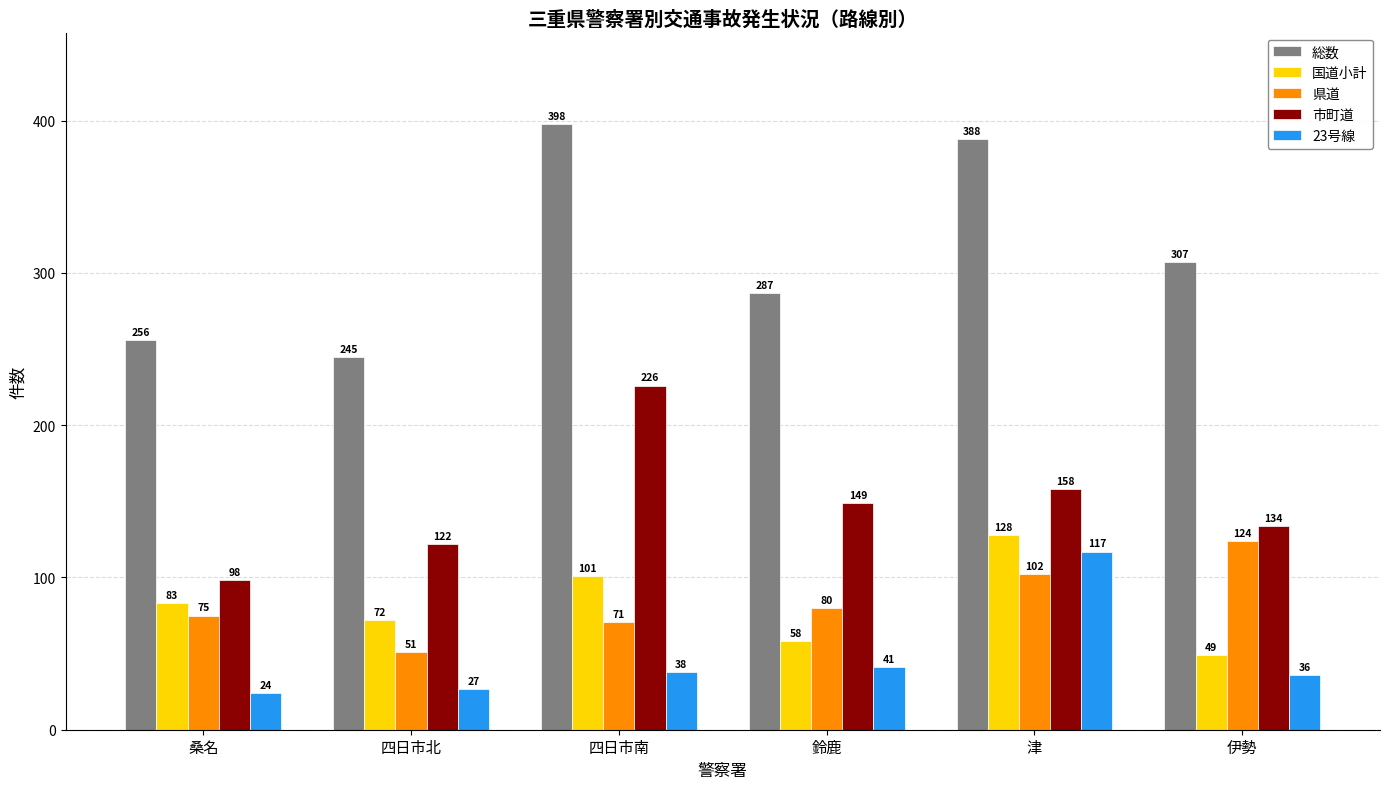

Which series has the largest total across all categories?

総数